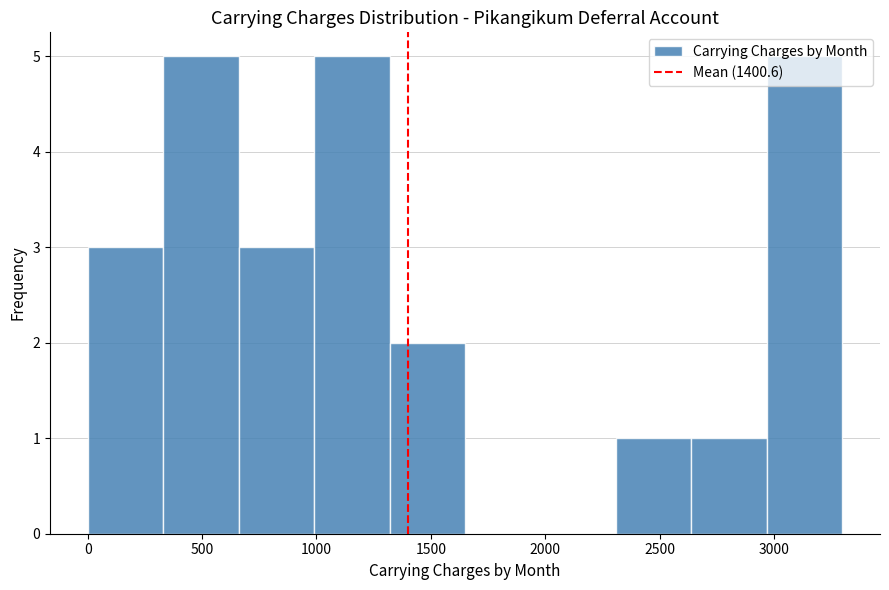

Reading left to right, transcribe this chart: for each bar, give the range it covers on the x-axis and its height. Neither the bar edges nor the heights are printed on the chart, so give them approximately, as read against the axes.

0 to 350: 3
350 to 650: 5
650 to 1000: 3
1000 to 1300: 5
1300 to 1650: 2
1650 to 2000: 0
2000 to 2300: 0
2300 to 2650: 1
2650 to 2950: 1
2950 to 3300: 5